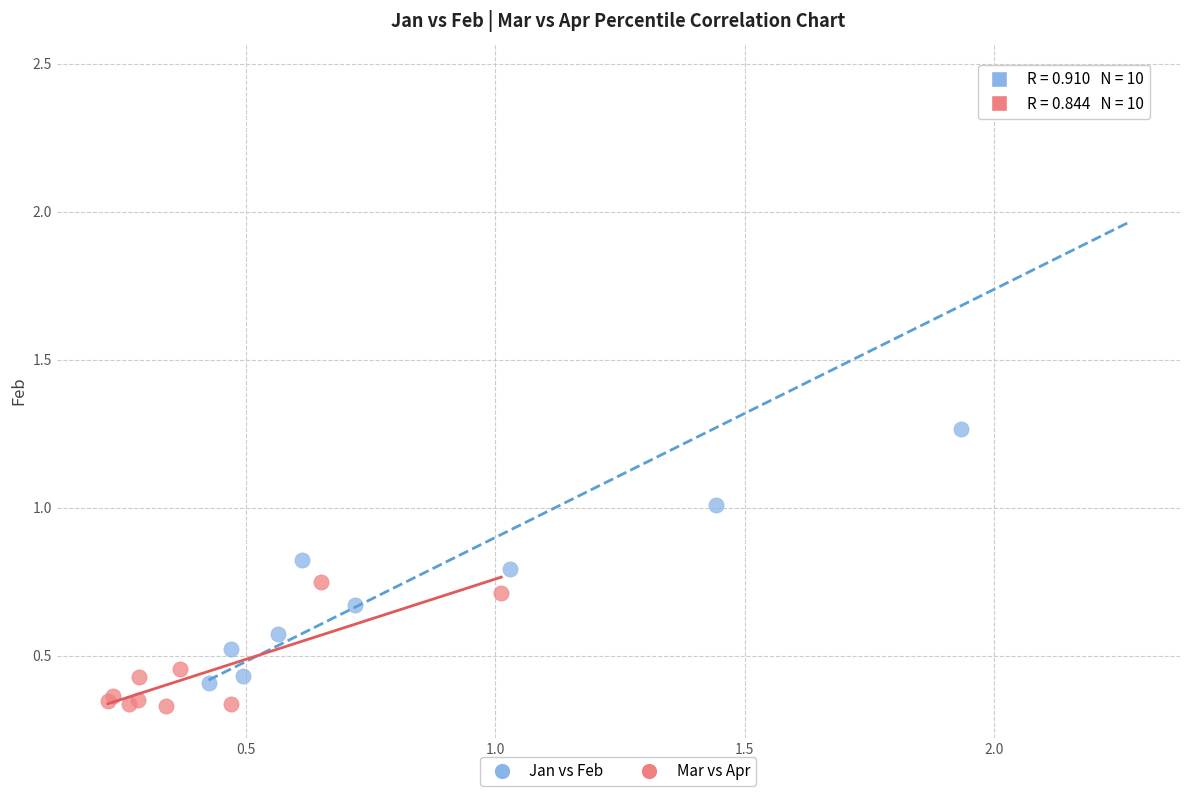

Which series reaches the maximum Y coordinate?

Jan vs Feb